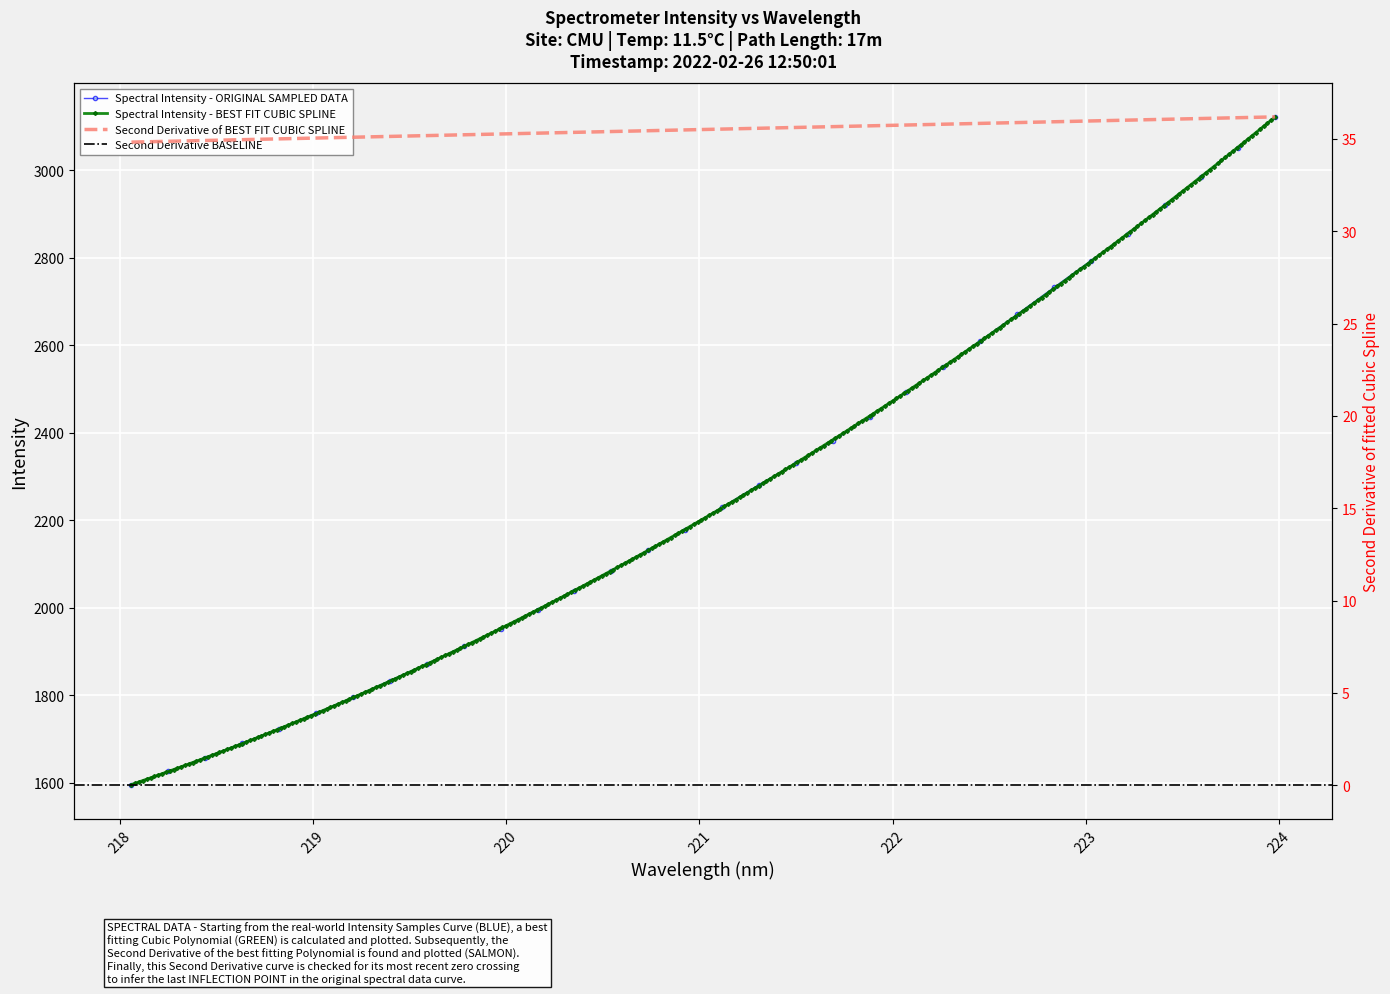

What is the sum of the values at 218.6332 and 222.263?

4241.3